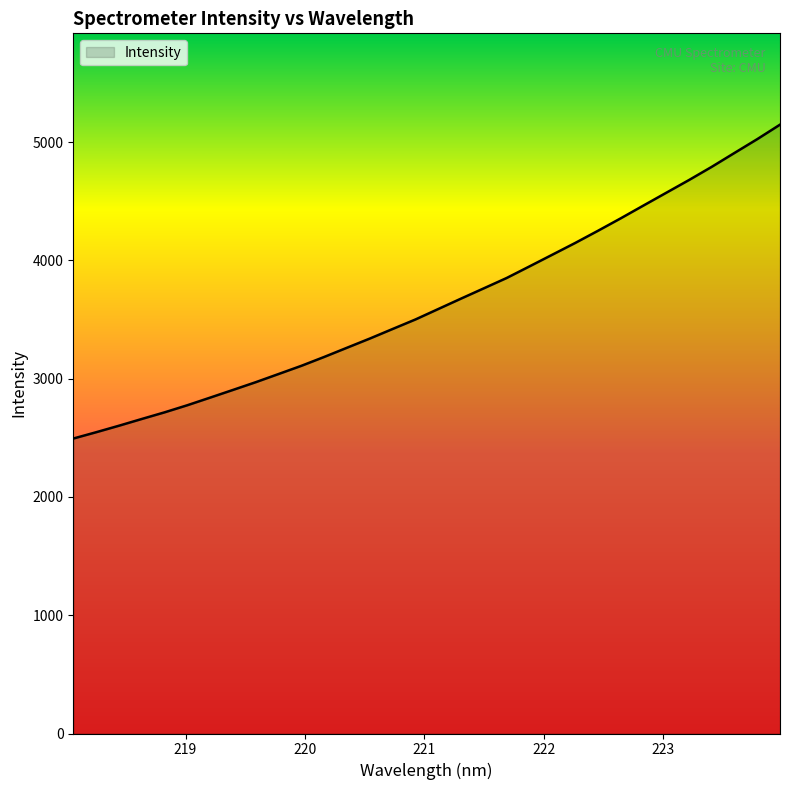

What is the greatest value displayed?

5146.6